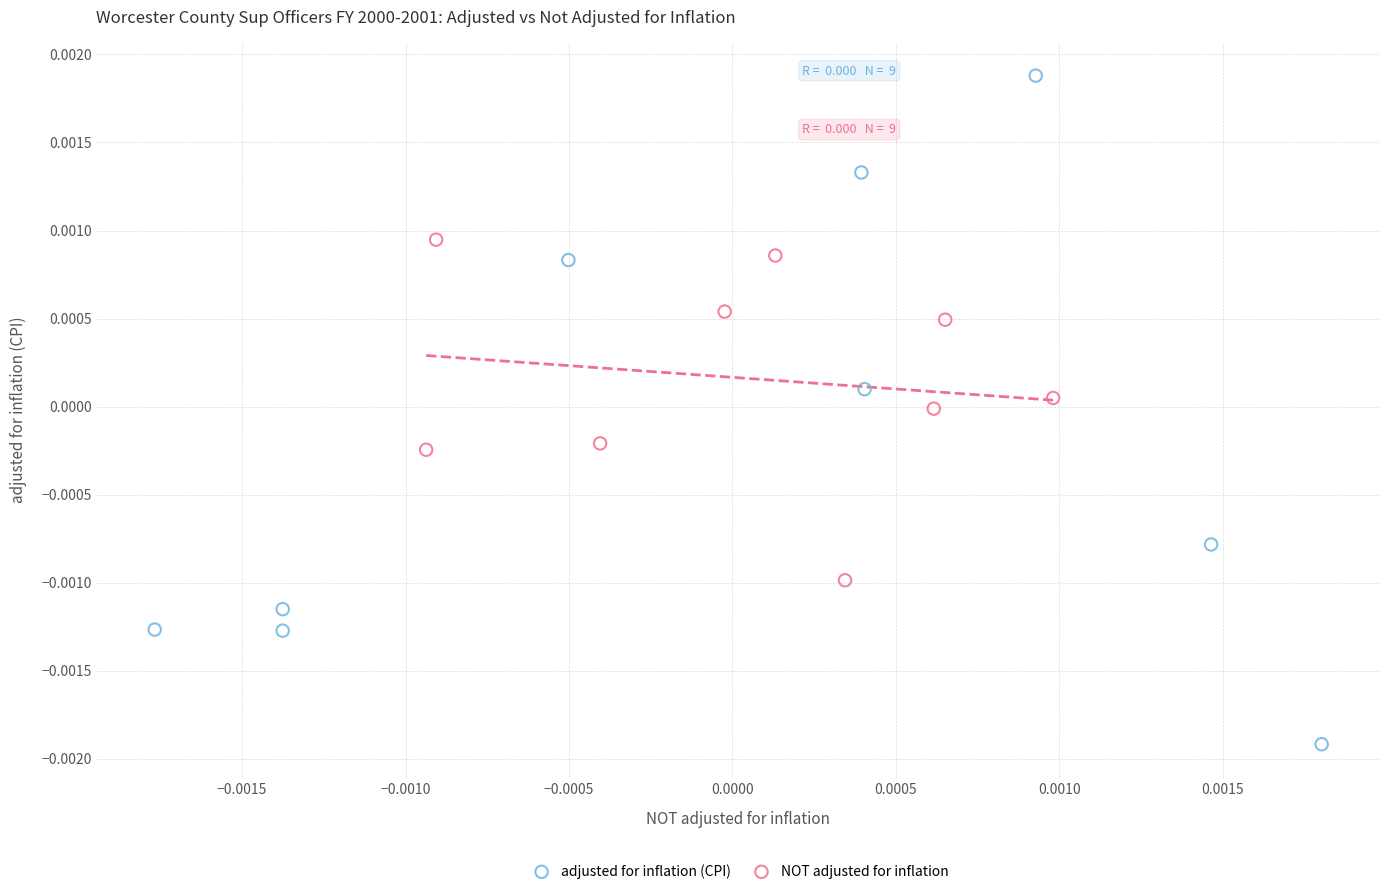

Which series contains the lowest Y value?

adjusted for inflation (CPI)